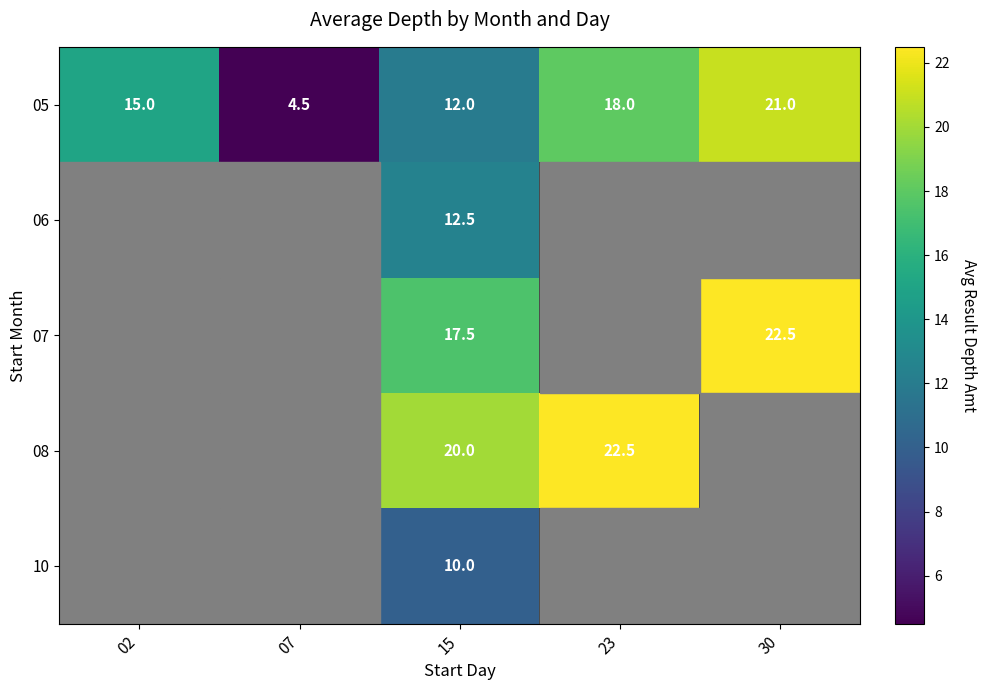

How many values in the 05 series are below 15?

2